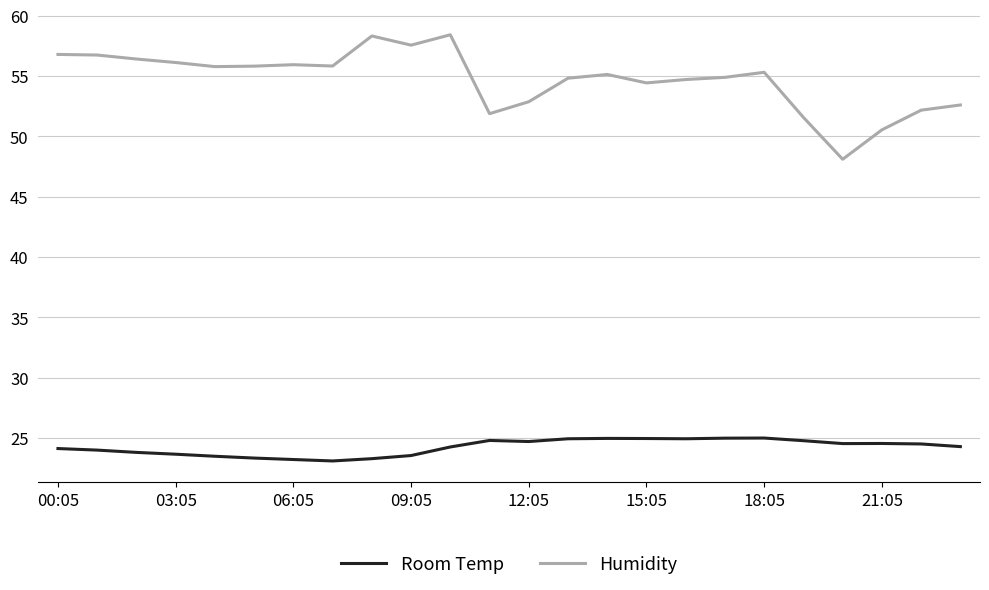

List the series in order of their overall mean, highest first.

Humidity, Room Temp